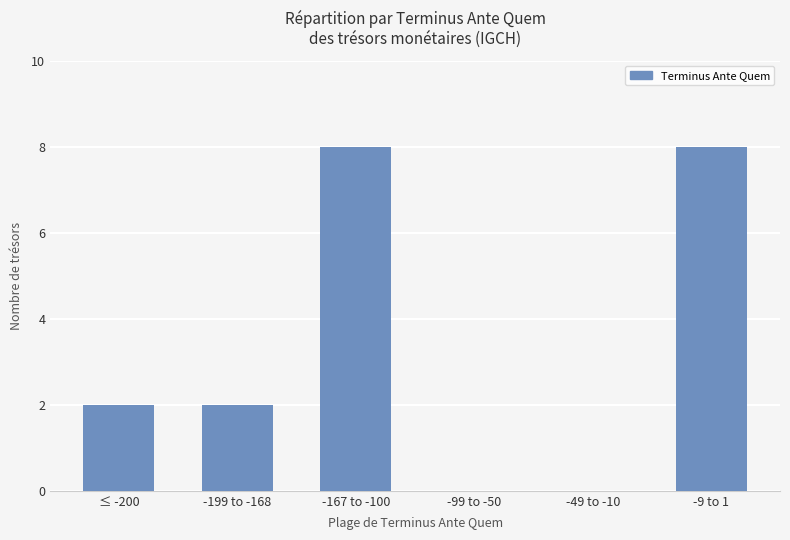

True or false: the data shows -3 at -49 to -10.

False